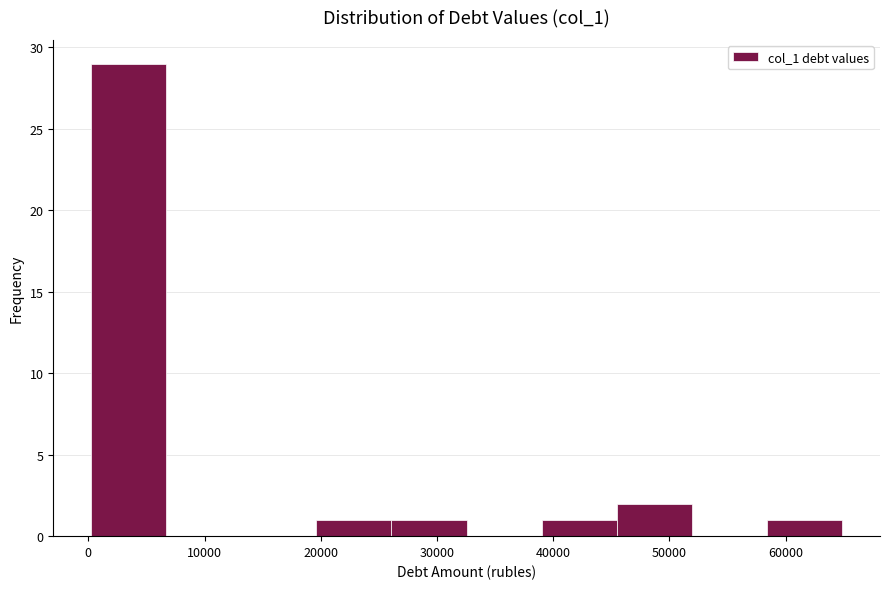

Which range on the x-axis has the tallest bar?

0 to 7000